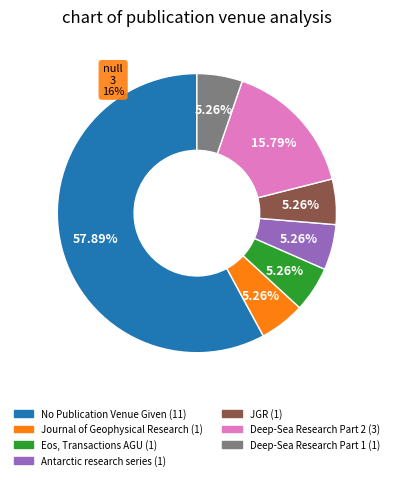

Rank the categories by value from highest to lowest.

No Publication Venue Given, Deep-Sea Research Part 2: Topical Studies, Journal of Geophysical Research, Eos, Transactions American Geophysical Union, Antarctic research series, Journal of Geophysical Research (JGR), Deep-Sea Research Part 1: Oceanographic